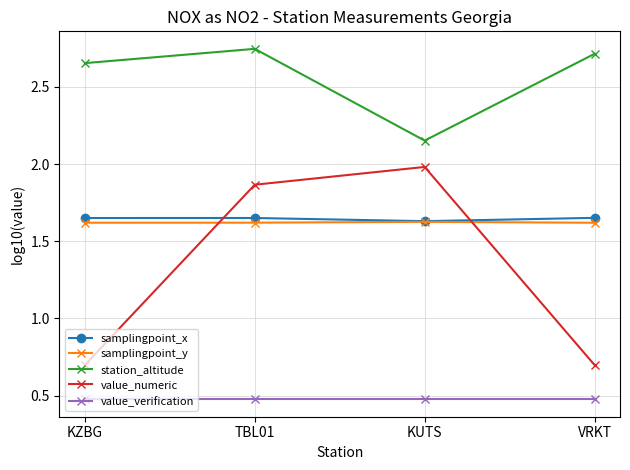

The samplingpoint_y series shows 1.6 at VRKT. True or false?

True